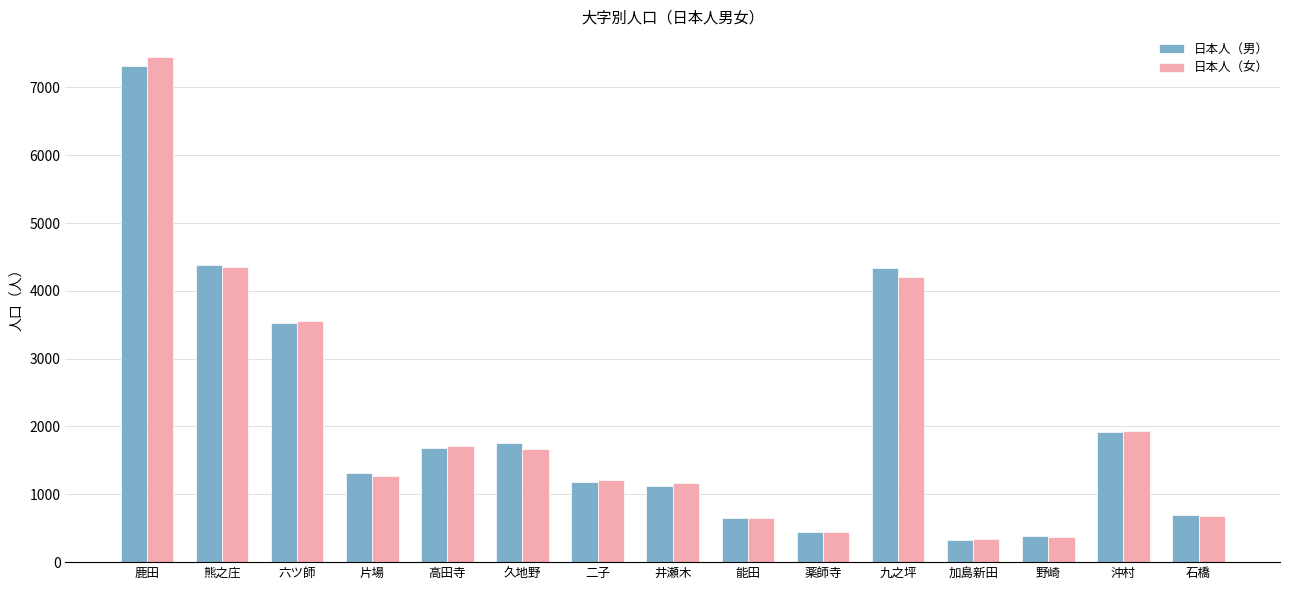

Which series changed the most between 久地野 and 井瀬木?

日本人（男）